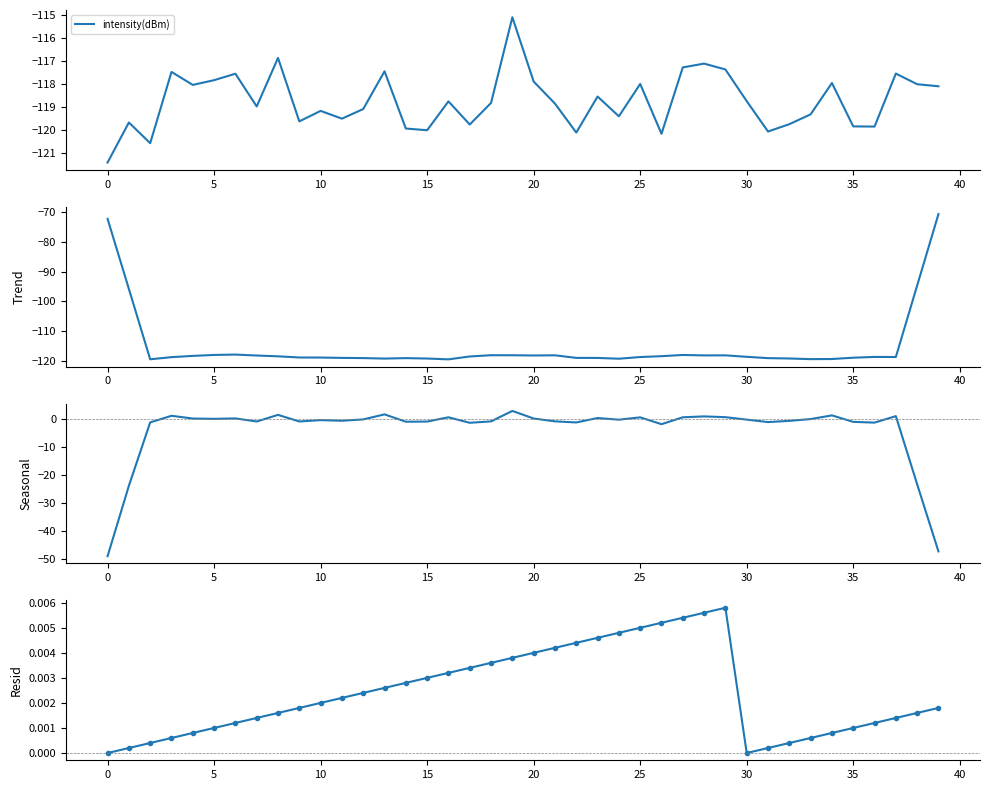

What is the sum of all Resid values?

0.1